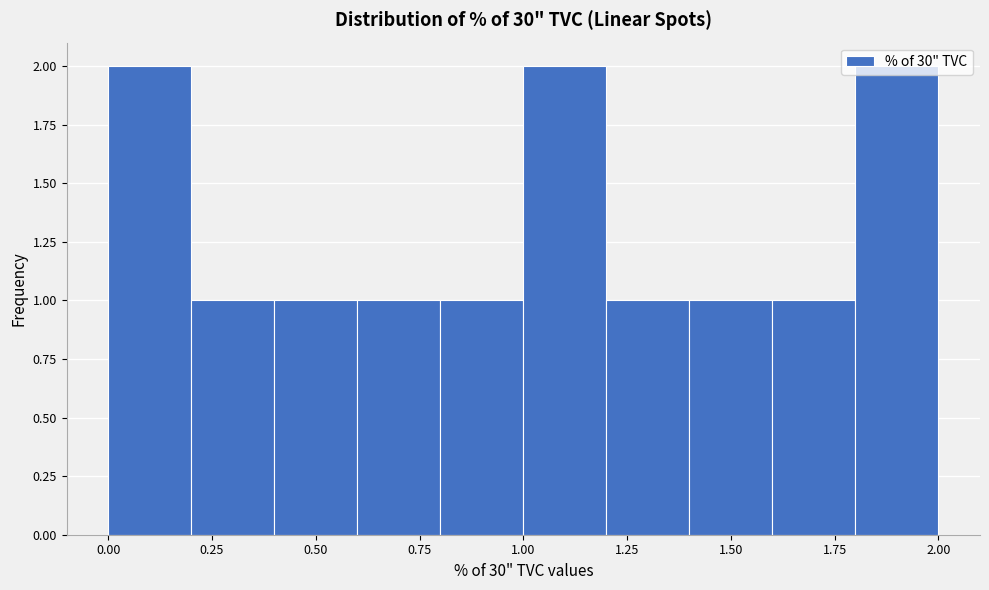

Reading left to right, list every bar in this chart as the range it spans on the x-axis followed by its height. The values are not printed on the chart, so give them approximately, as read against the axis.

0.0 to 0.2: 2
0.2 to 0.4: 1
0.4 to 0.6: 1
0.6 to 0.8: 1
0.8 to 1.0: 1
1.0 to 1.2: 2
1.2 to 1.4: 1
1.4 to 1.6: 1
1.6 to 1.8: 1
1.8 to 2.0: 2